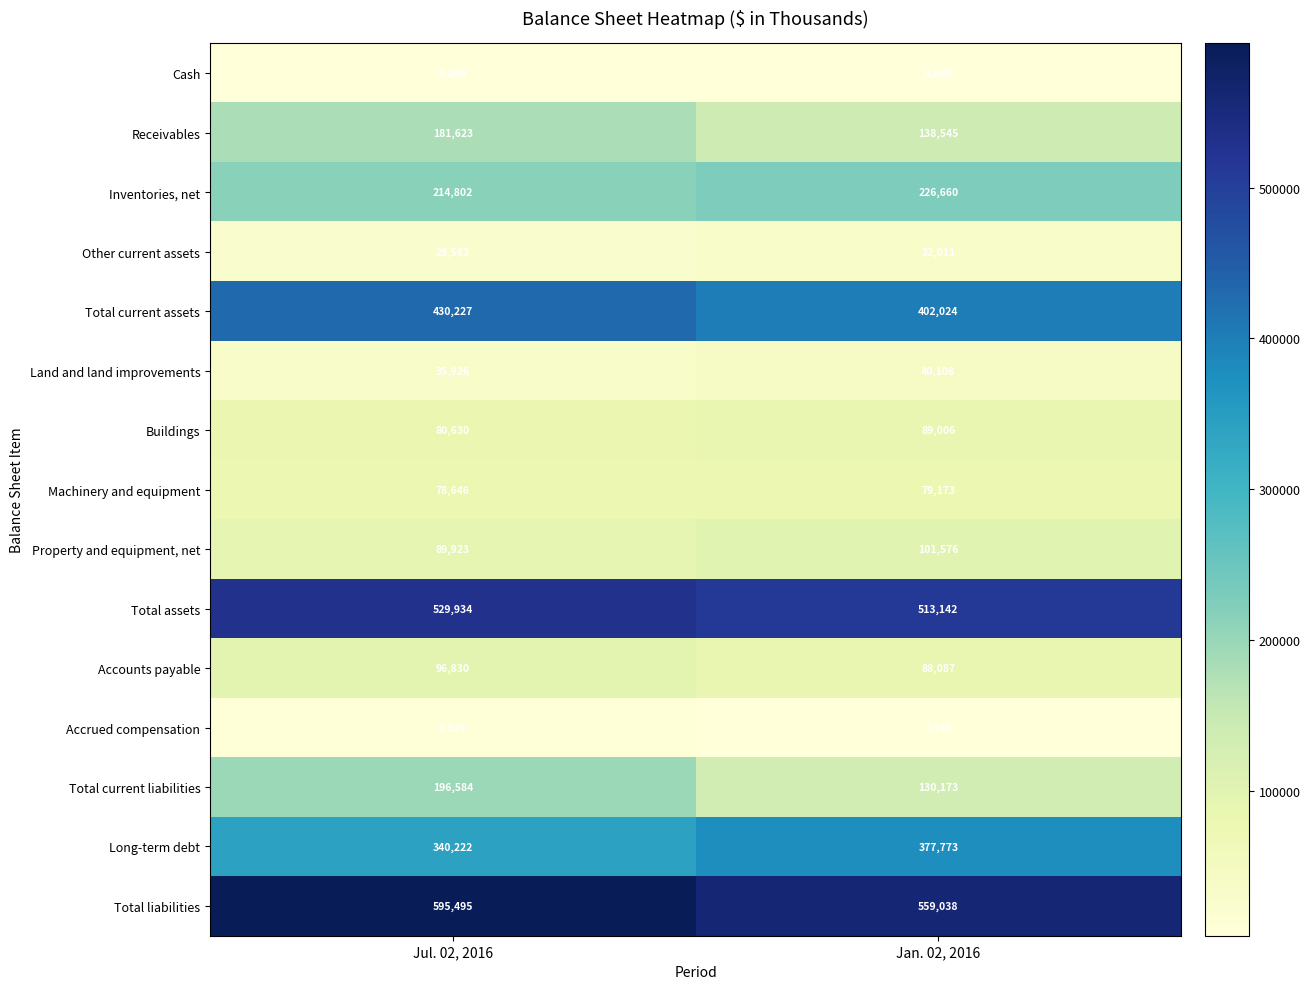

Reading right to left, what are all the values shown in this chart?

Cash: 4808	5240
Receivables: 138545	181623
Inventories, net: 226660	214802
Other current assets: 32011	28562
Total current assets: 402024	430227
Land and land improvements: 40108	35926
Buildings: 89006	80630
Machinery and equipment: 79173	78646
Property and equipment, net: 101576	89923
Total assets: 513142	529934
Accounts payable: 88087	96830
Accrued compensation: 4165	6829
Total current liabilities: 130173	196584
Long-term debt: 377773	340222
Total liabilities: 559038	595495